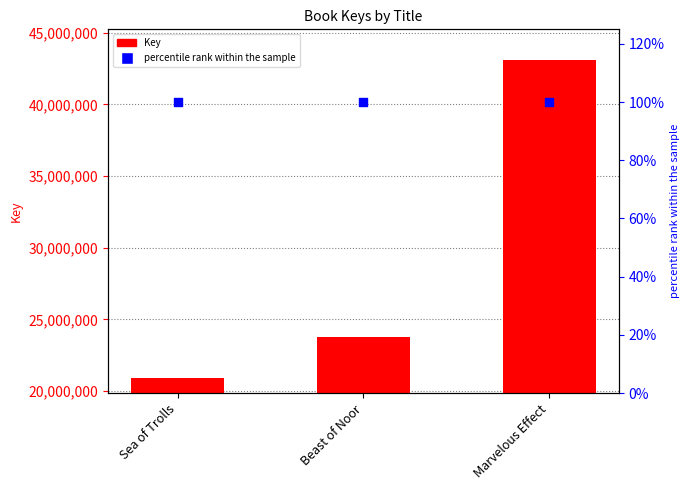

At how many categories does at least one series exceed 32393316?

1